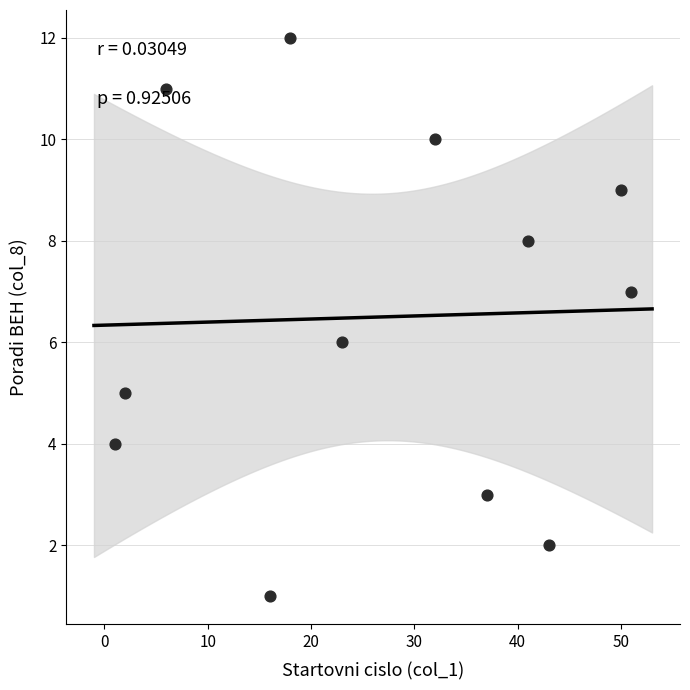

What is the average X value?

27